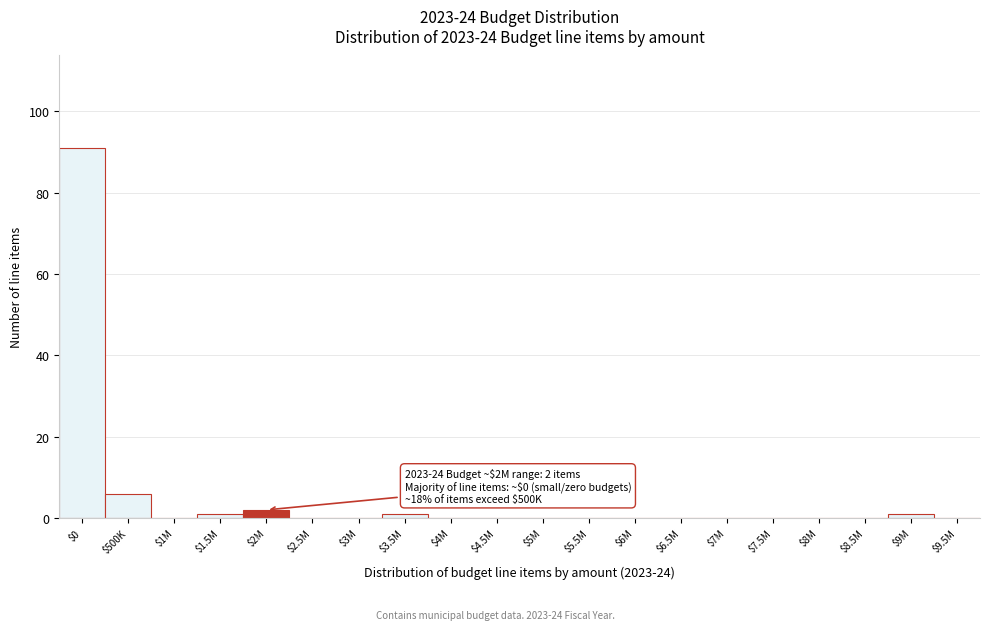

True or false: the data shows 32 at $8M.

False